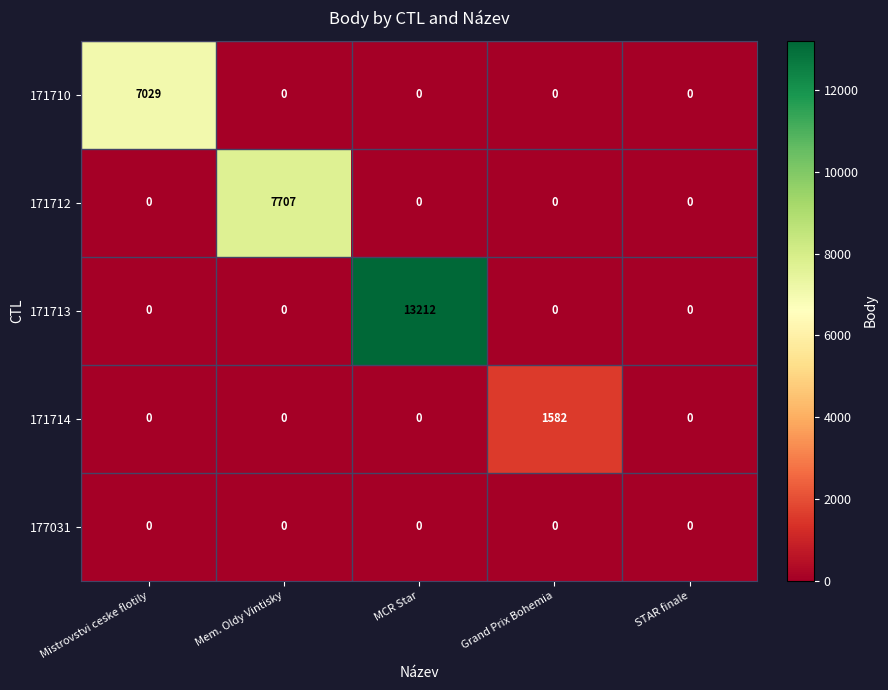

Reading right to left, list all the values displayed in this chart.

171710: 0	0	0	0	7029
171712: 0	0	0	7707	0
171713: 0	0	13212	0	0
171714: 0	1582	0	0	0
177031: 0	0	0	0	0